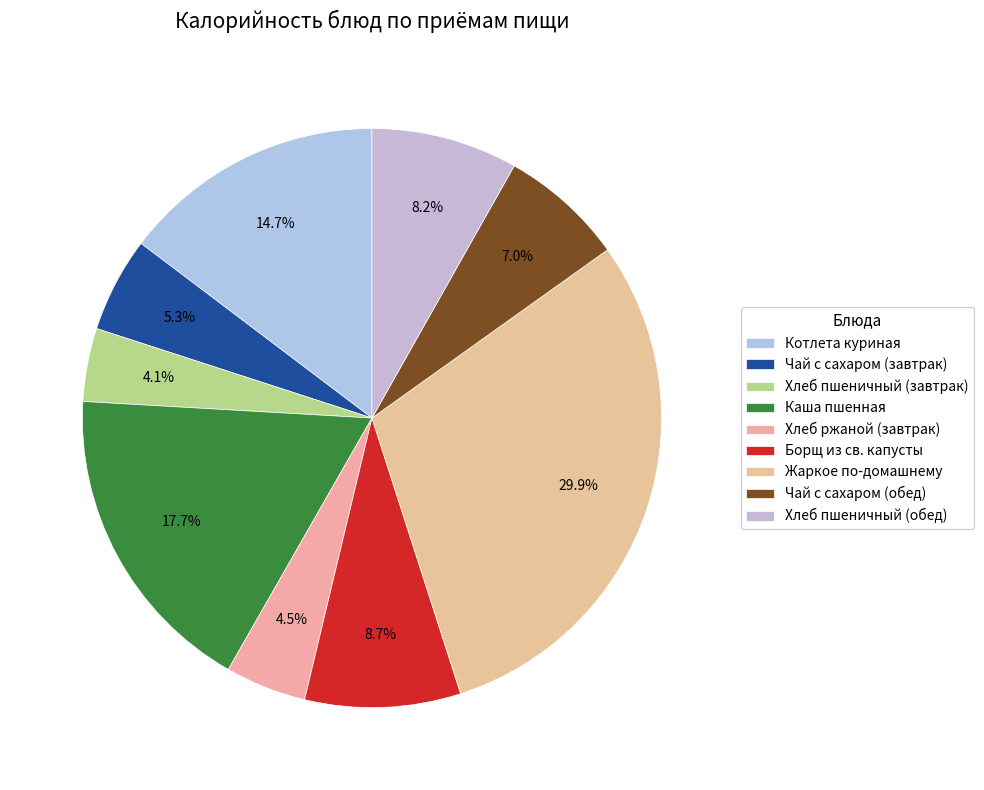

Which slice is the largest?

Жаркое по-домашнему